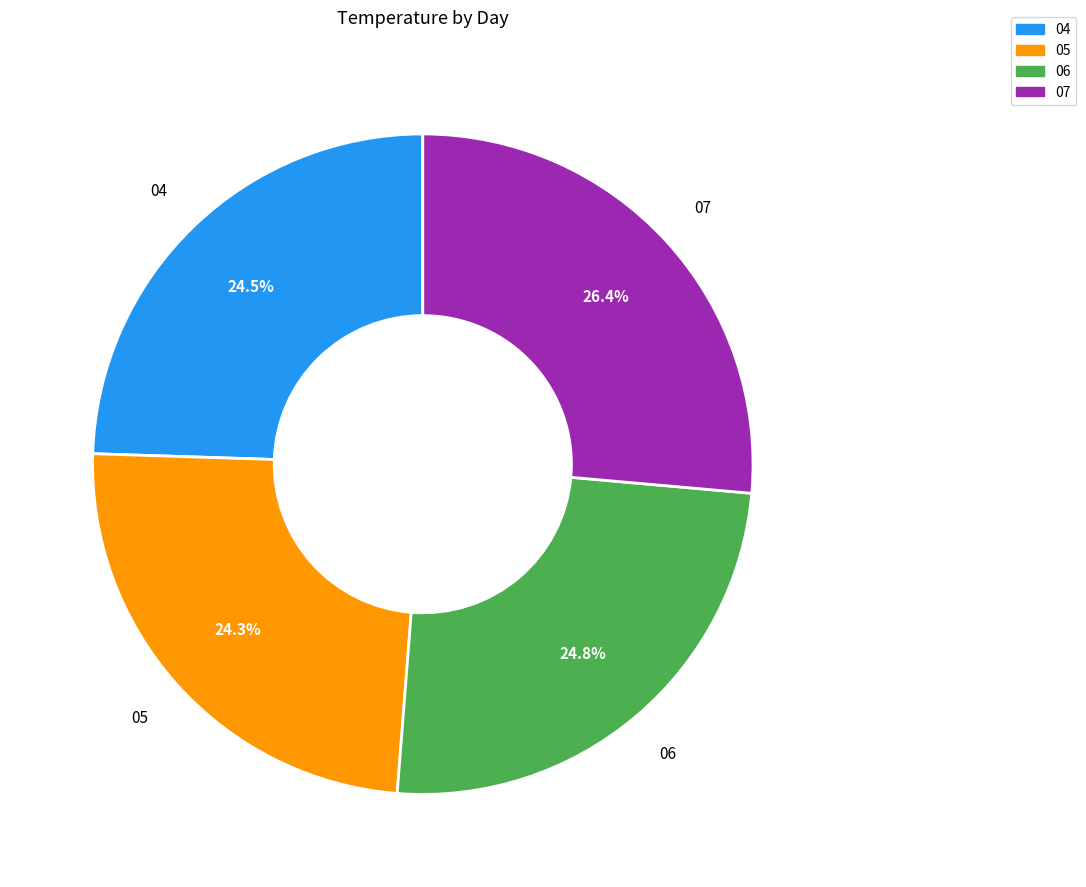

How many segments does this pie chart have?

4